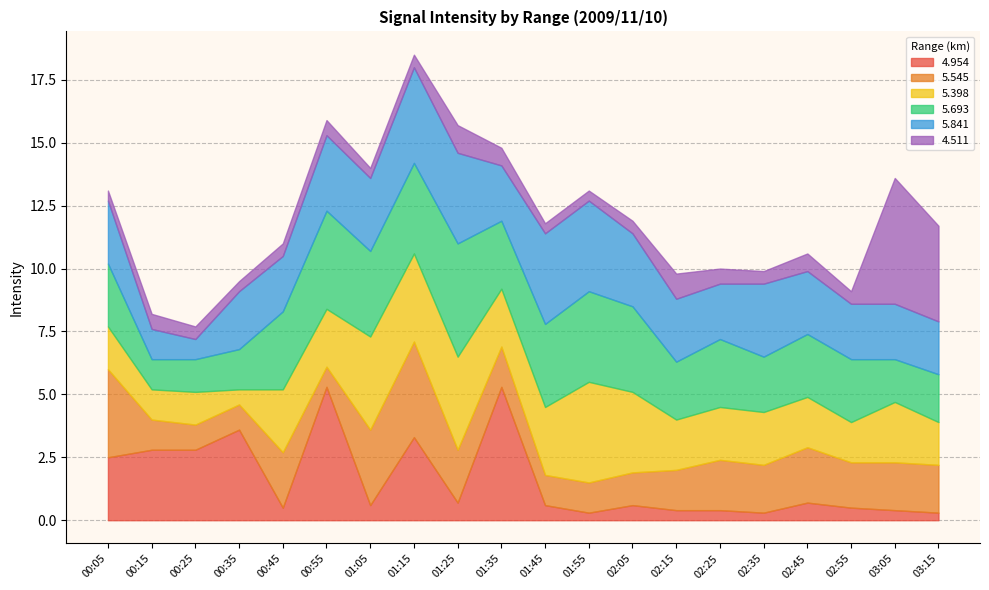

What is the spread (max minus min) of values at 2009/11/10 00:15?

2.2